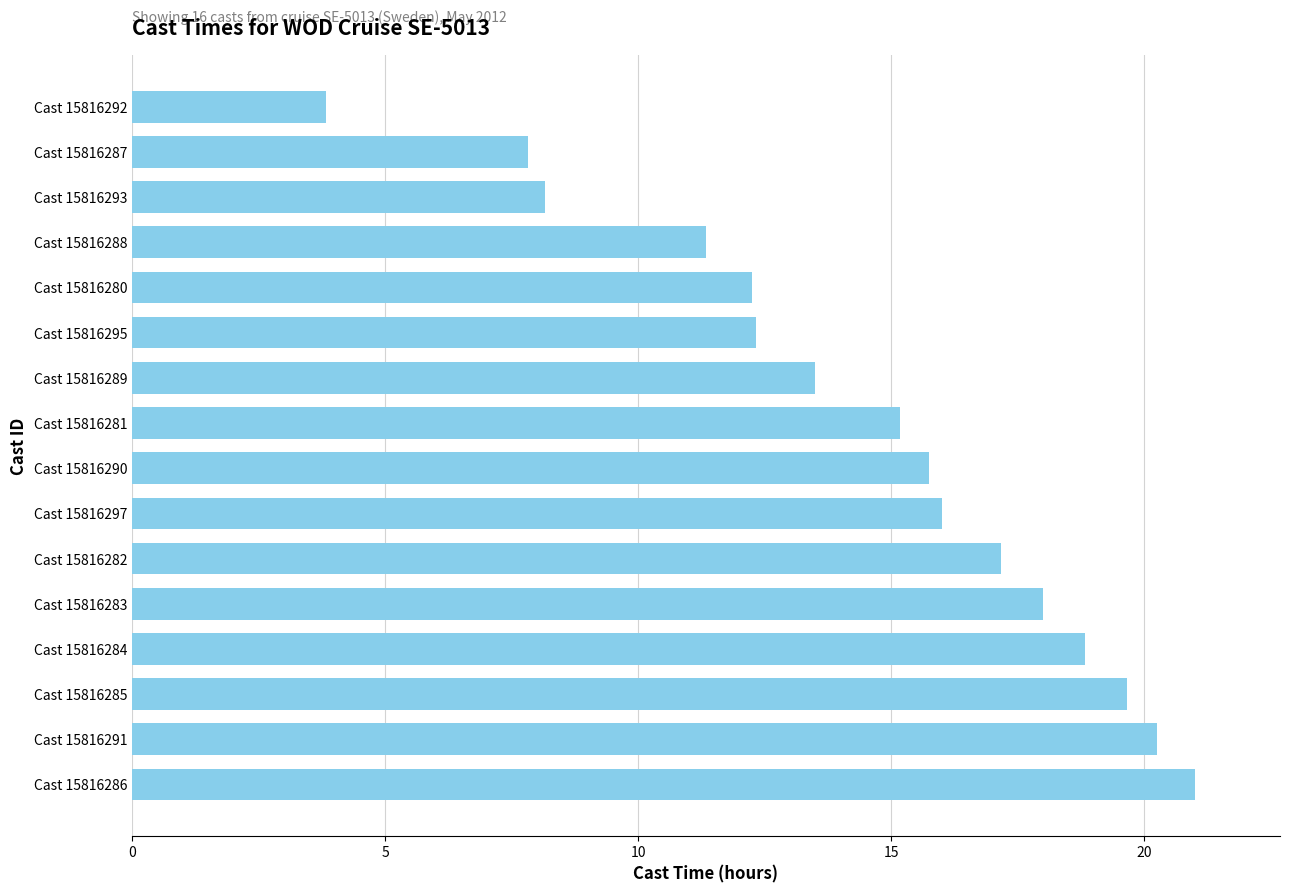

At which category does the chart reach its peak across all series?

Cast 15816286